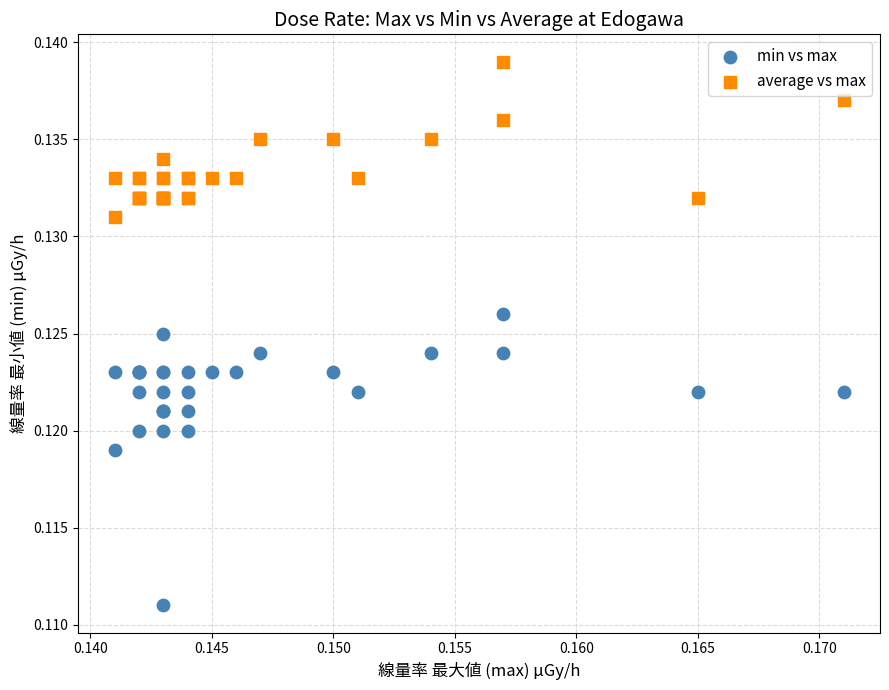

Which series contains the lowest Y value?

min vs max